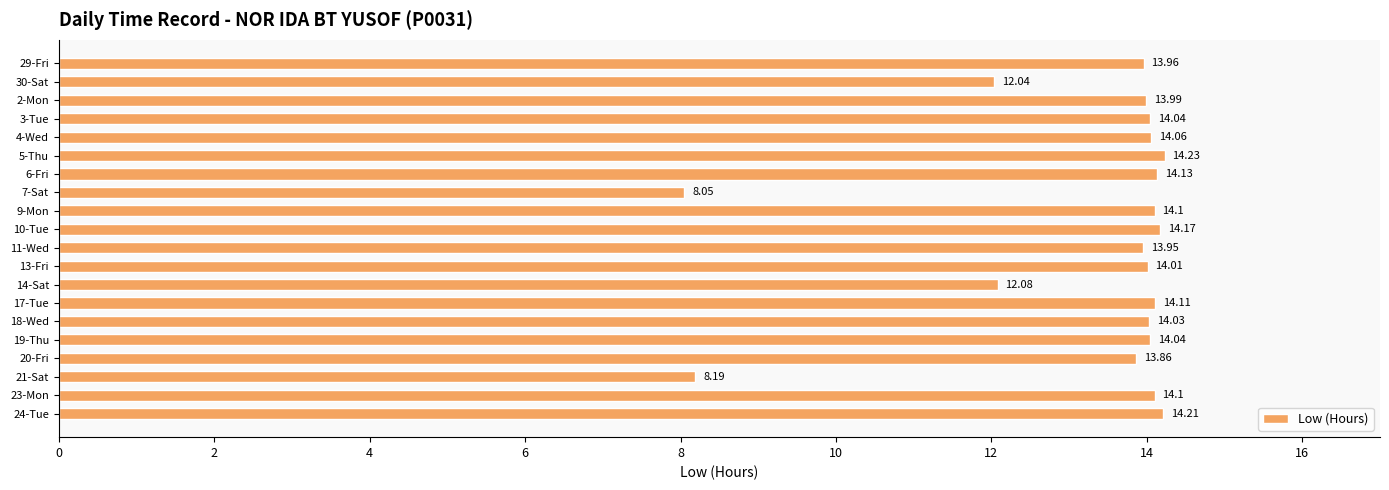

What is the difference between the maximum and second lowest values?

6.0